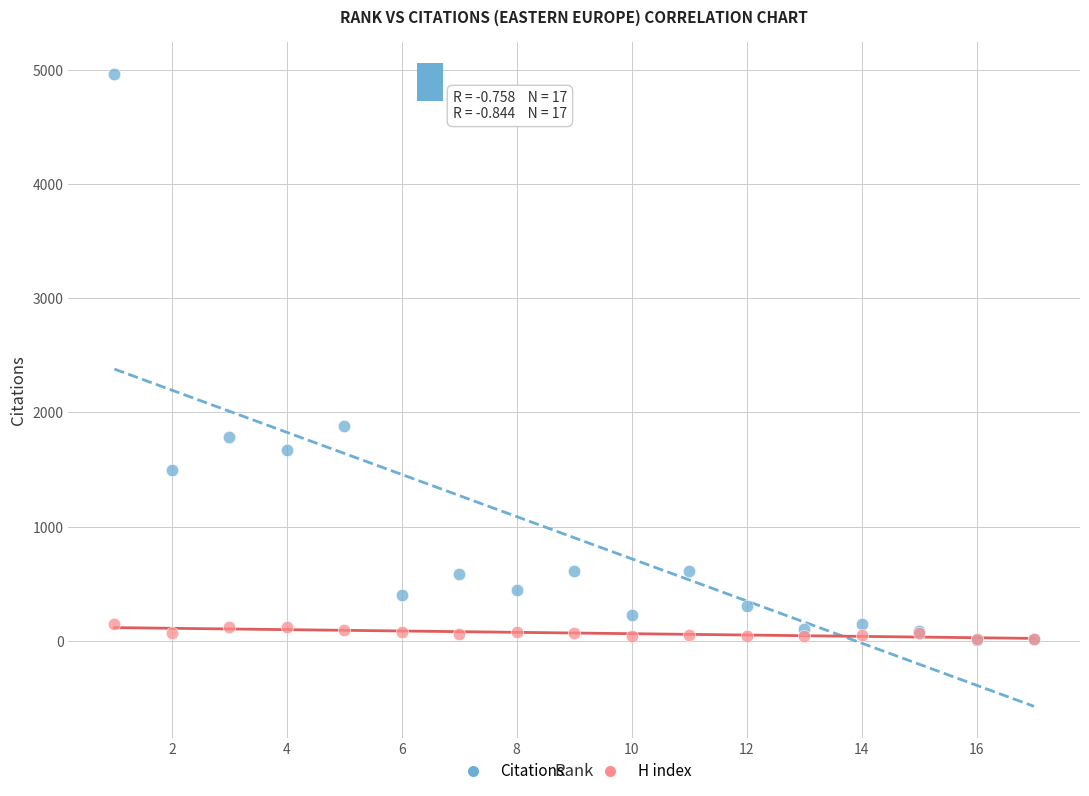

In the Citations series, what Y value is closest to 2486?

1884